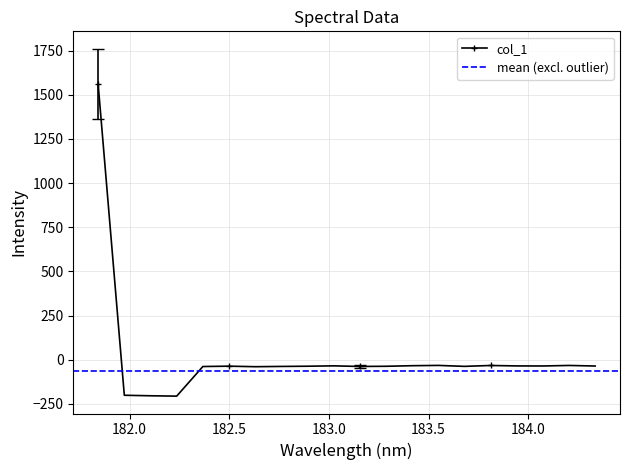

True or false: col_1 has more than 2 interior local peaks.

True